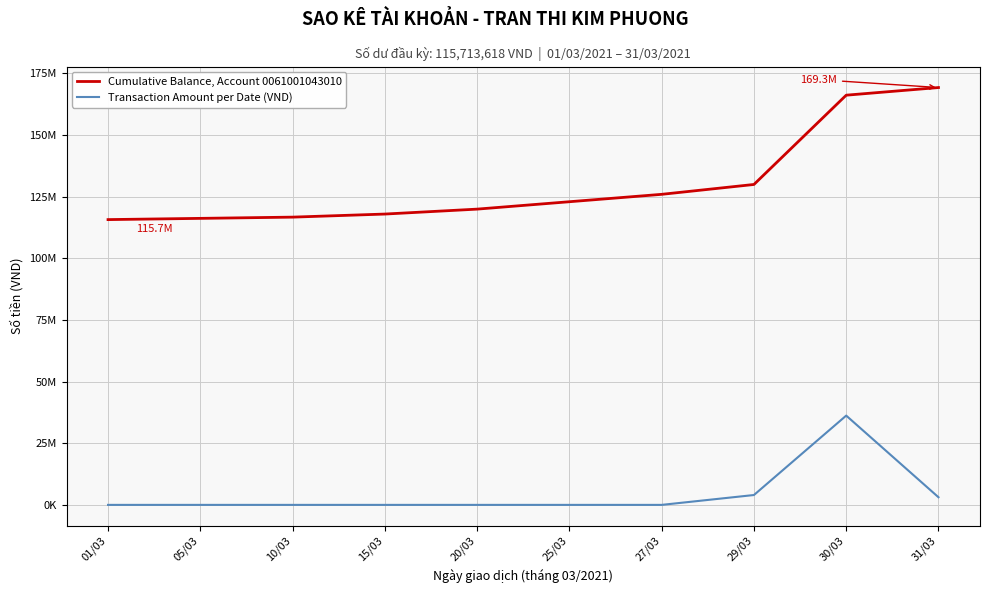

True or false: Cumulative Balance, Account 0061001043010 and Transaction Amount per Date (VND) intersect in this chart.

False